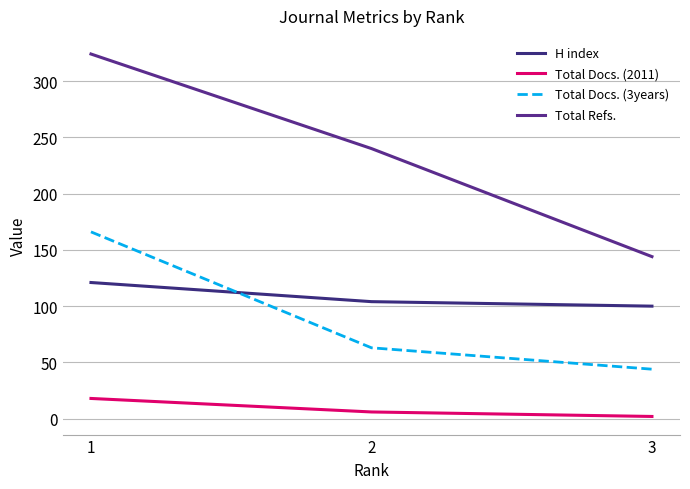

The Total Docs. (2011) series shows 31 at 1. True or false?

False